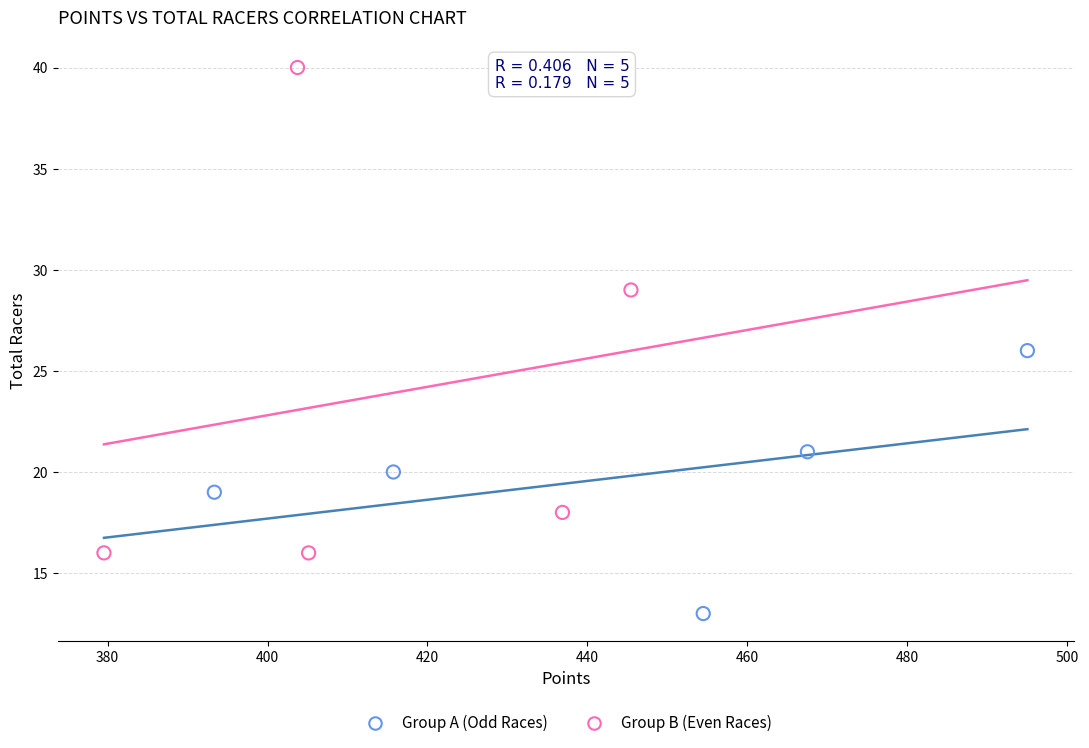

What are all the series names shown in the legend?

Group A (Odd Races), Group B (Even Races)